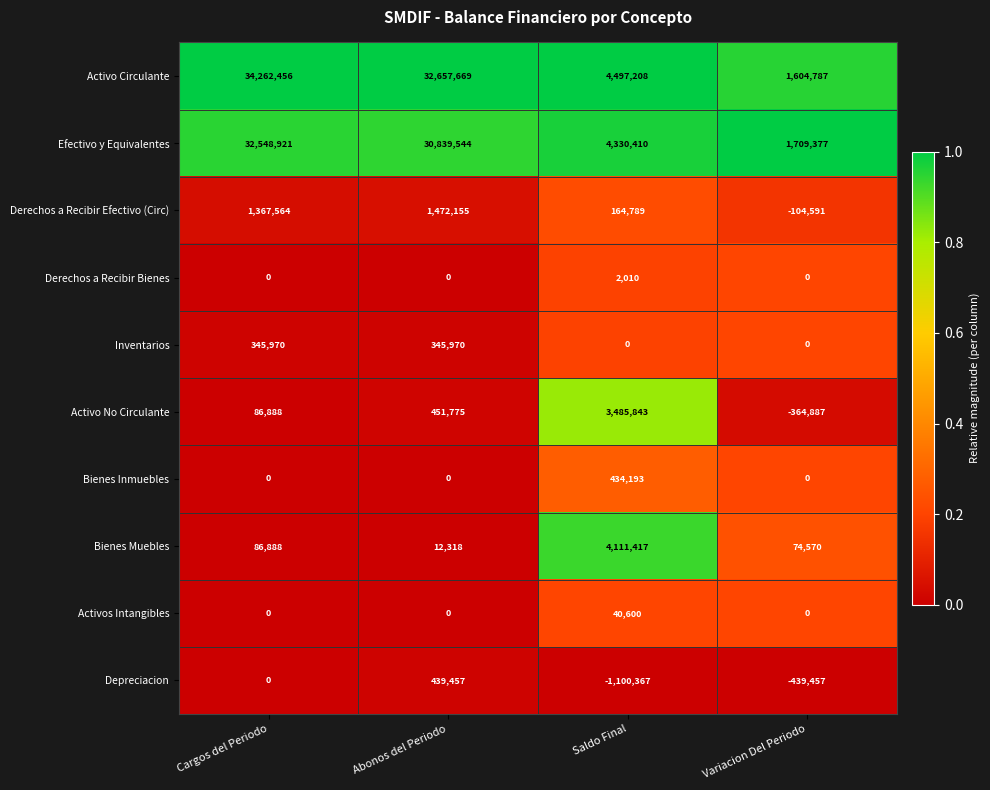

At which label does Bienes Muebles reach its peak?

Saldo Final